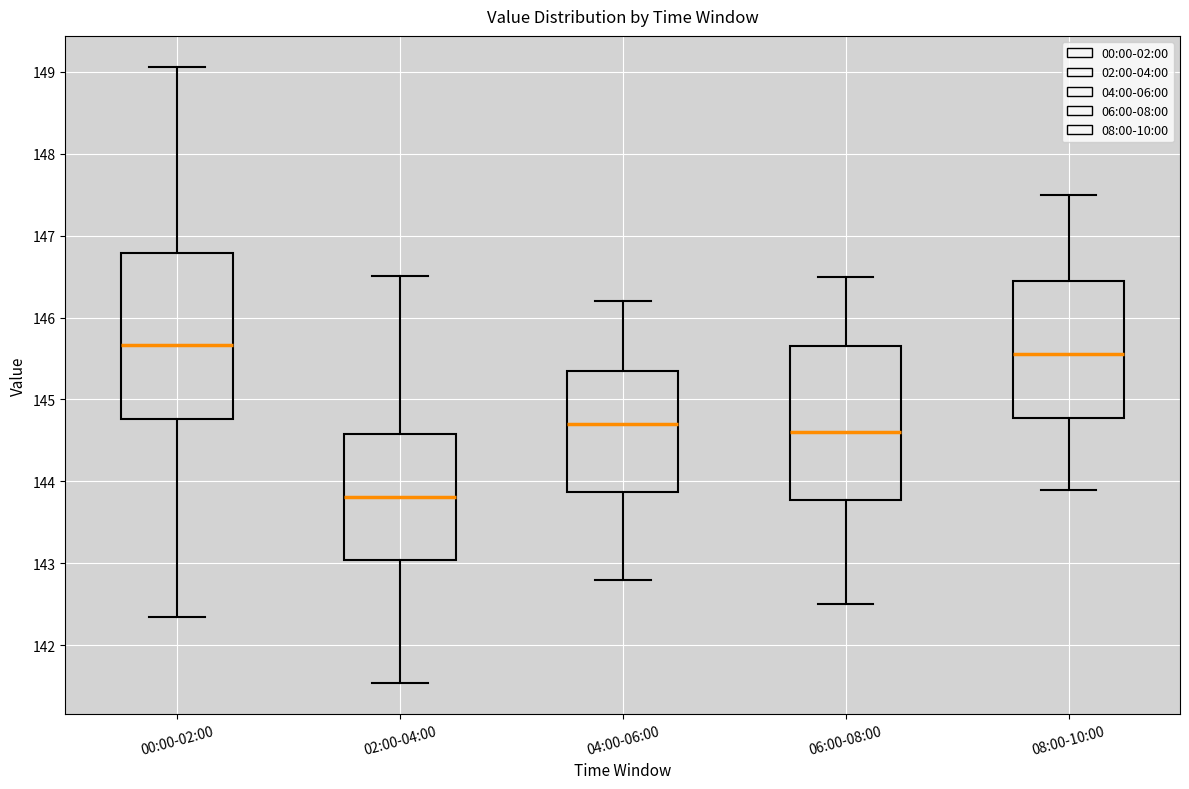

Comparing the boxes themselves (not the whiskers), which one is the tallest?

00:00-02:00